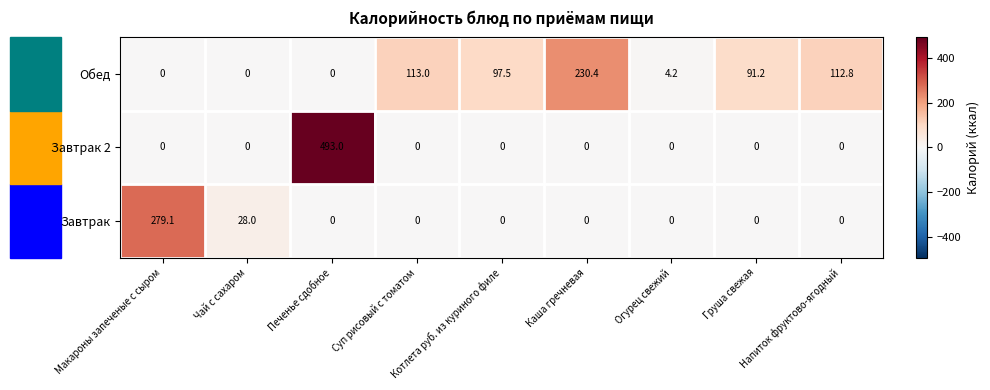

What is the difference between the maximum and minimum values in the Завтрак 2 series?

493.0